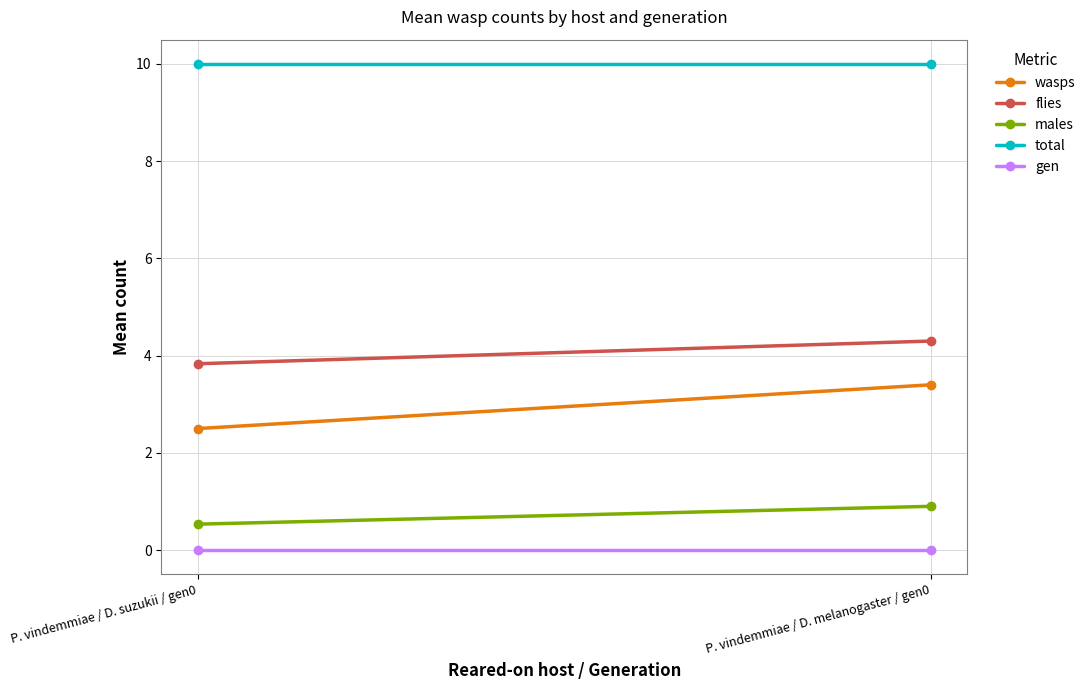

What is the average value of the total series?

10.0